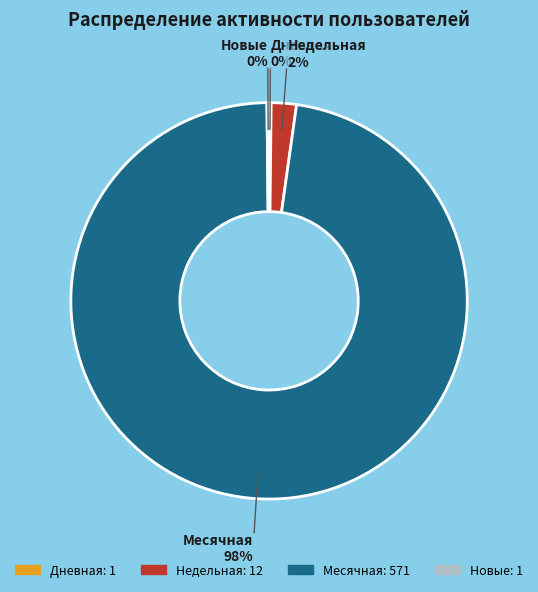

To the nearest percent, what is the average slice percentage?

25%